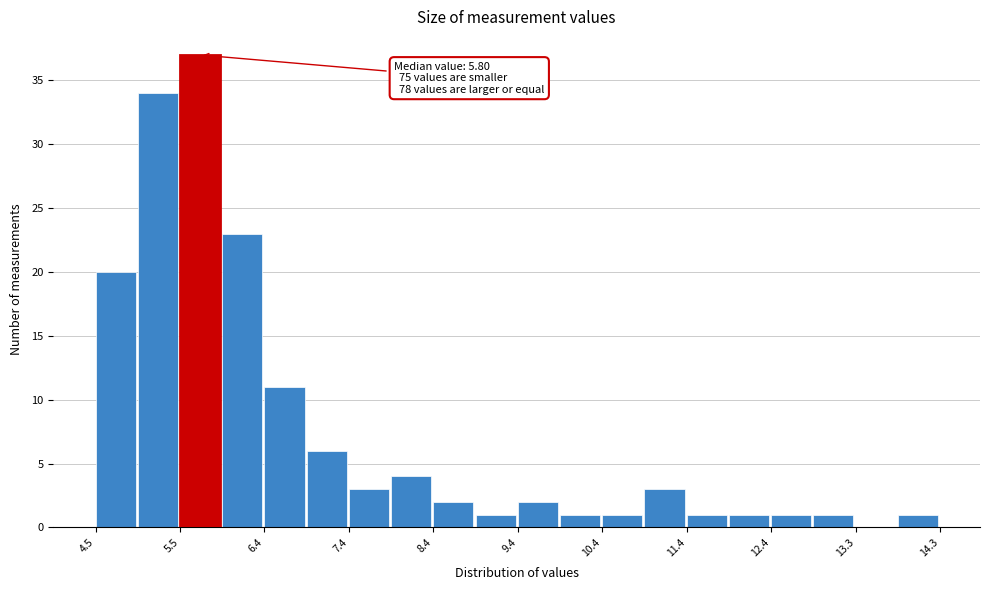

Which range on the x-axis has the tallest bar?

5.5 to 5.9